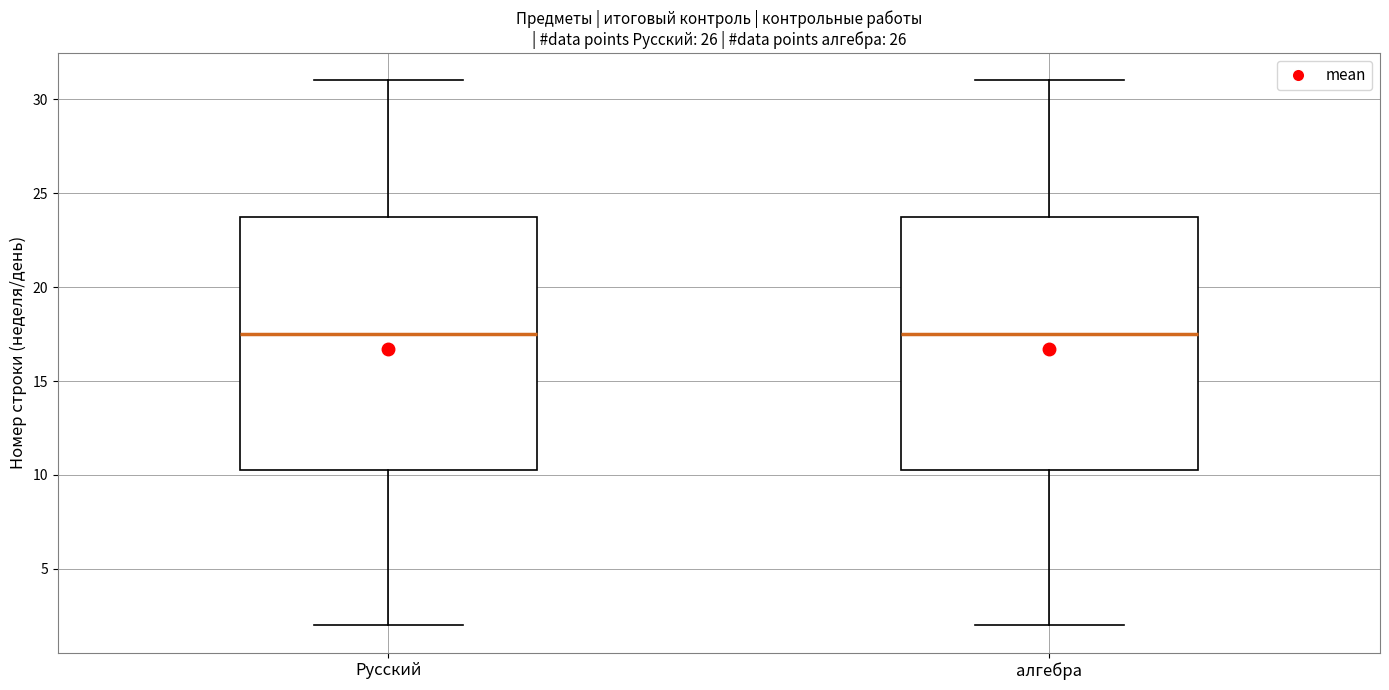

Where is the upper edge of the box for алгебра on the y-axis? The values are not printed on the chart, so give them approximately, as read against the axis.

24.0